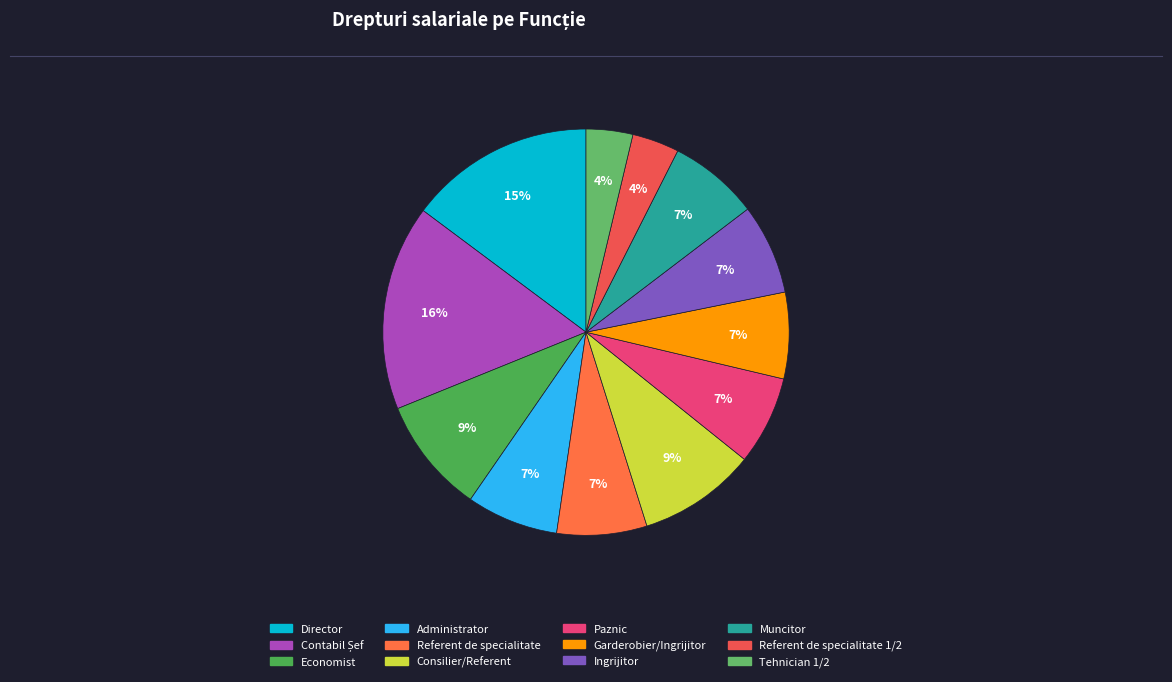

Count the number of slices in the pie.

12